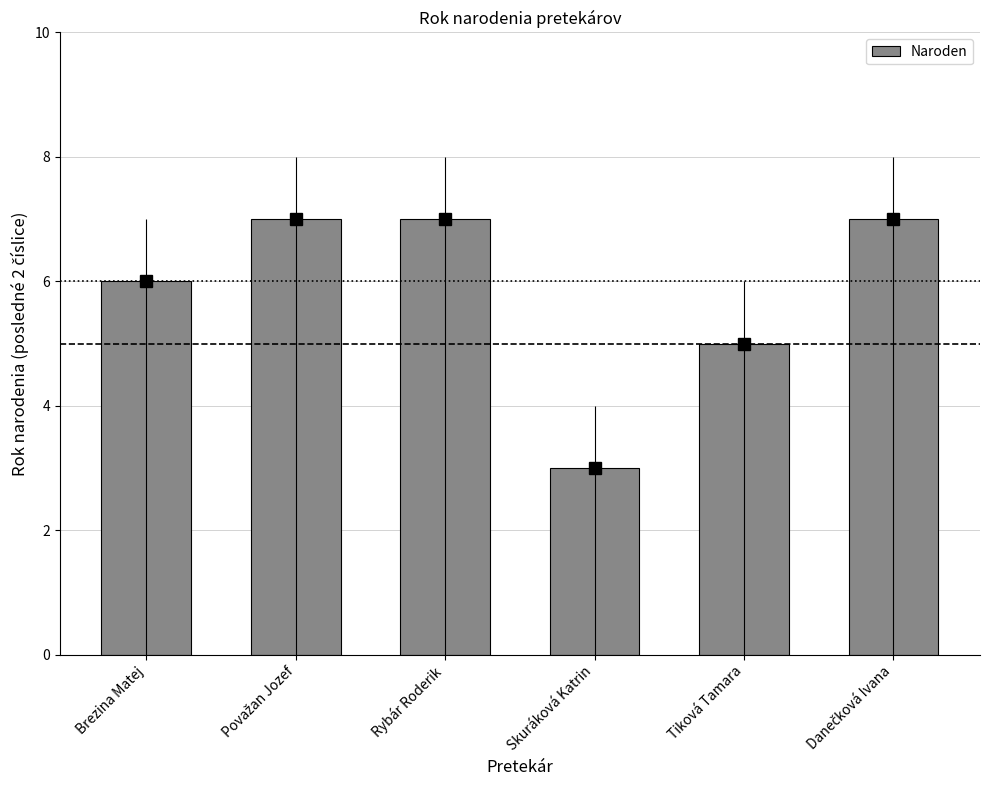

What is the average value?

6